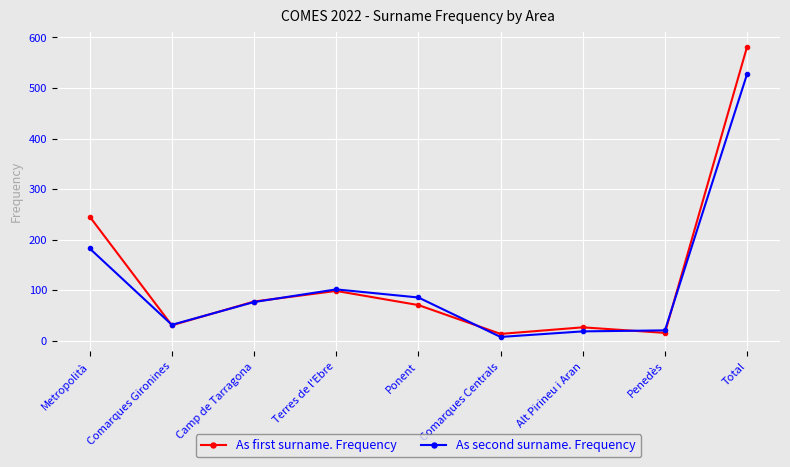

Is the value of As second surname. Frequency at Camp de Tarragona greater than the value of As first surname. Frequency at Comarques Centrals?

Yes